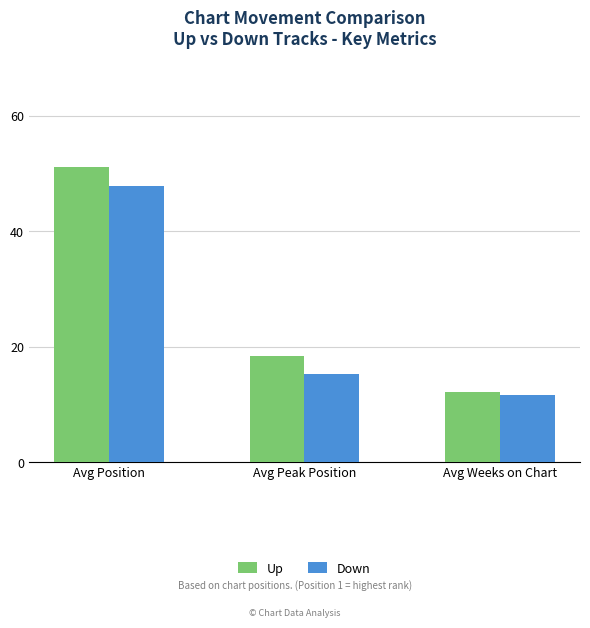

What is the label of the 2nd bar from the right?

Avg Peak Position